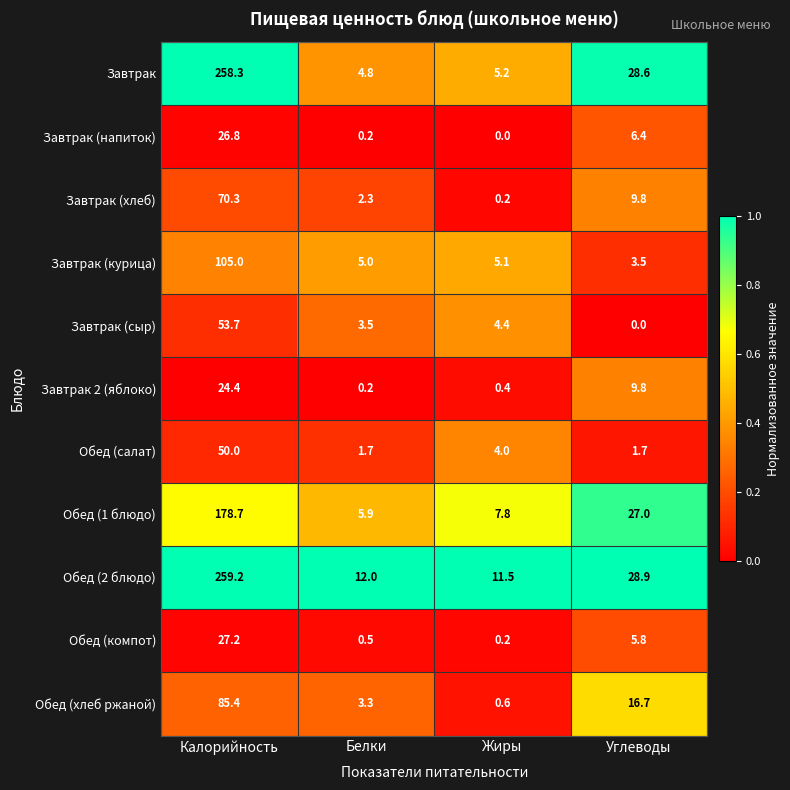

Which label corresponds to the largest value in the chart?

Калорийность